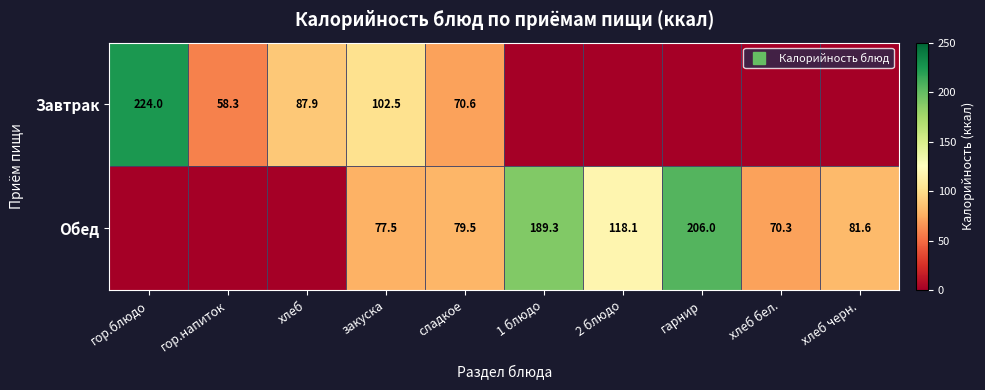

List the series in order of their overall mean, highest first.

Обед, Завтрак